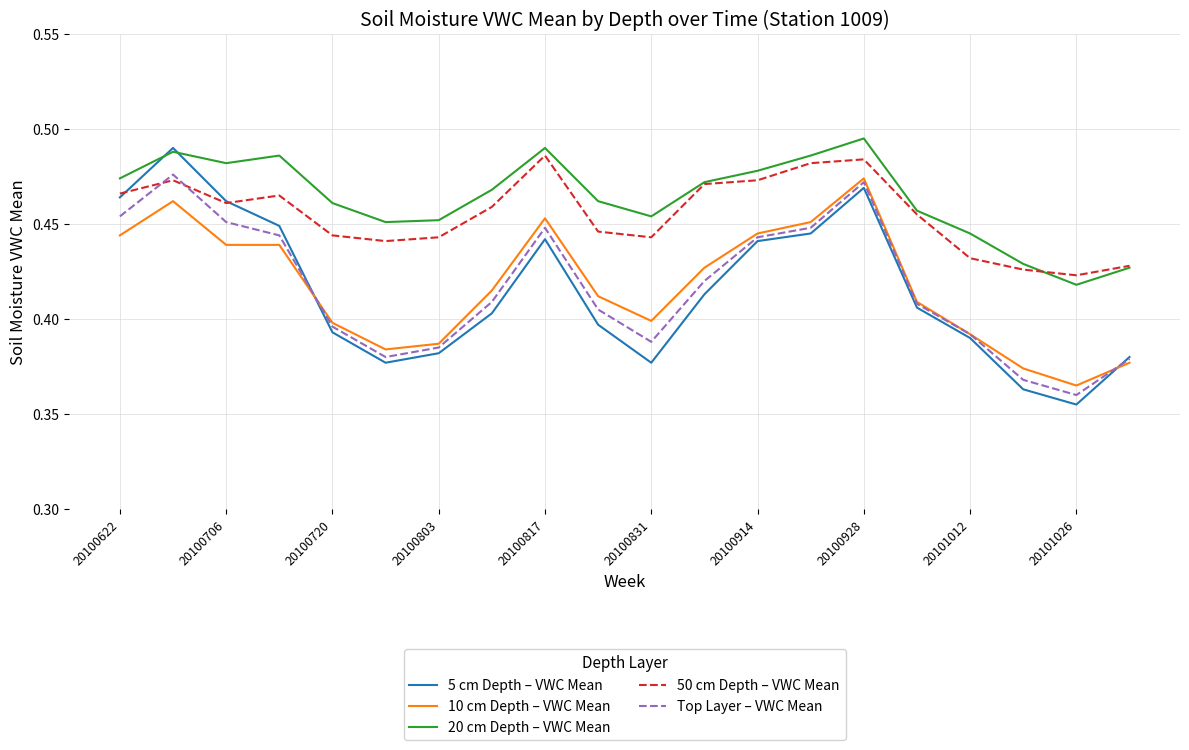

Which series has the widest spread of values?

5 cm Depth – VWC Mean